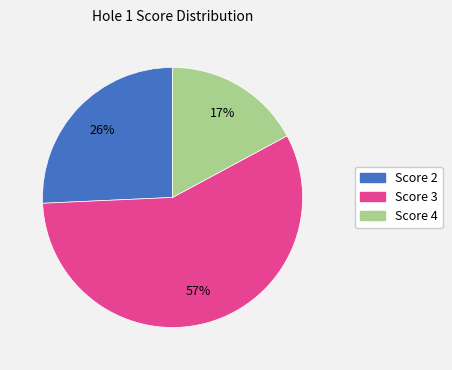

True or false: Score 3 accounts for 65% of the total.

False